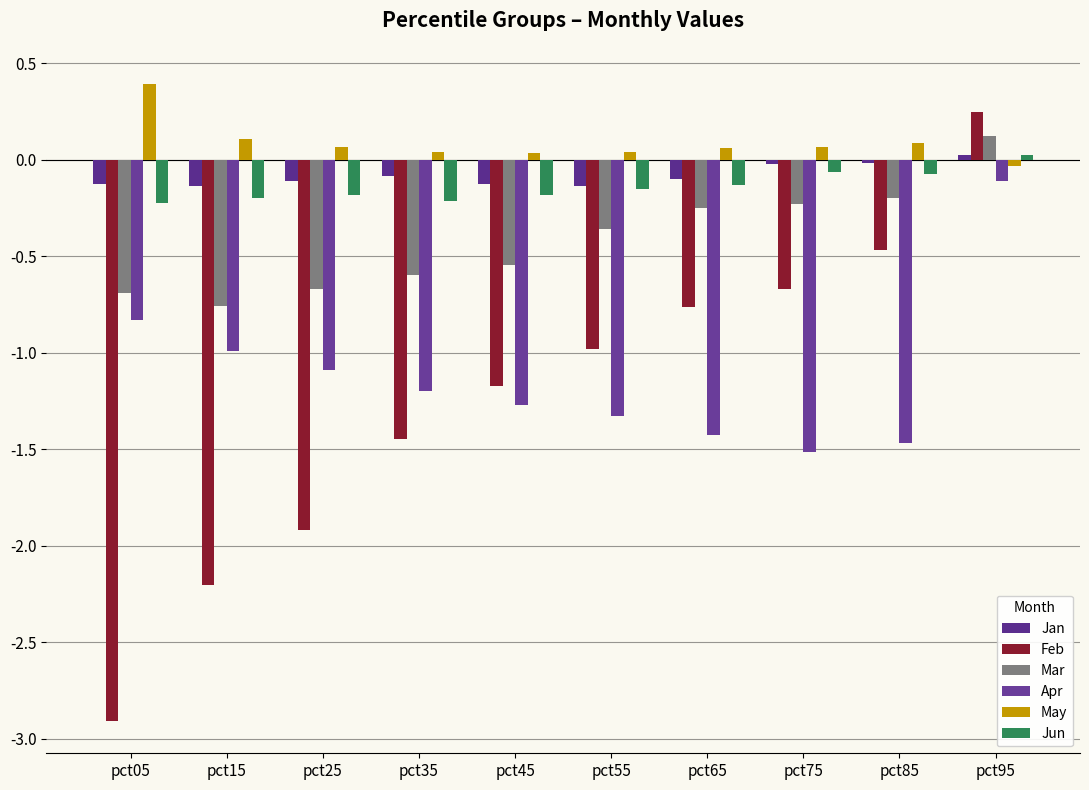

Are the bars grouped side by side (vs. stacked)?

Yes